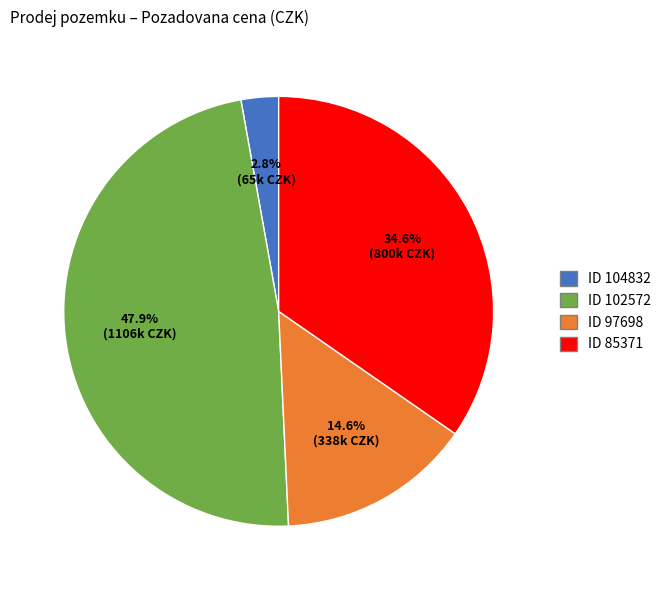

Does any single category account for the majority?

No